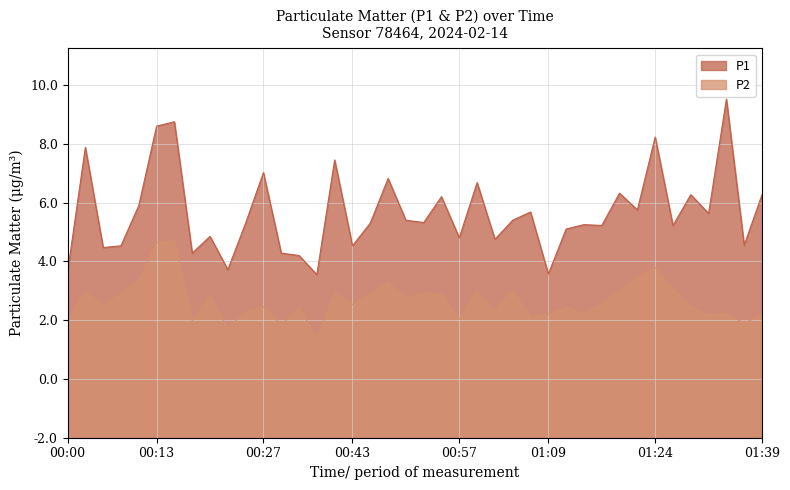

Rank the categories by P1 value from highest to lowest.

01:34, 00:15, 00:13, 01:24, 00:03, 00:40, 00:27, 00:48, 01:00, 01:19, 01:29, 01:39, 00:55, 00:10, 01:22, 01:07, 01:31, 00:50, 01:05, 00:52, 00:25, 00:45, 01:14, 01:17, 01:27, 01:12, 00:20, 00:57, 01:02, 01:36, 00:08, 00:43, 00:05, 00:18, 00:30, 00:32, 00:23, 00:00, 01:09, 00:35